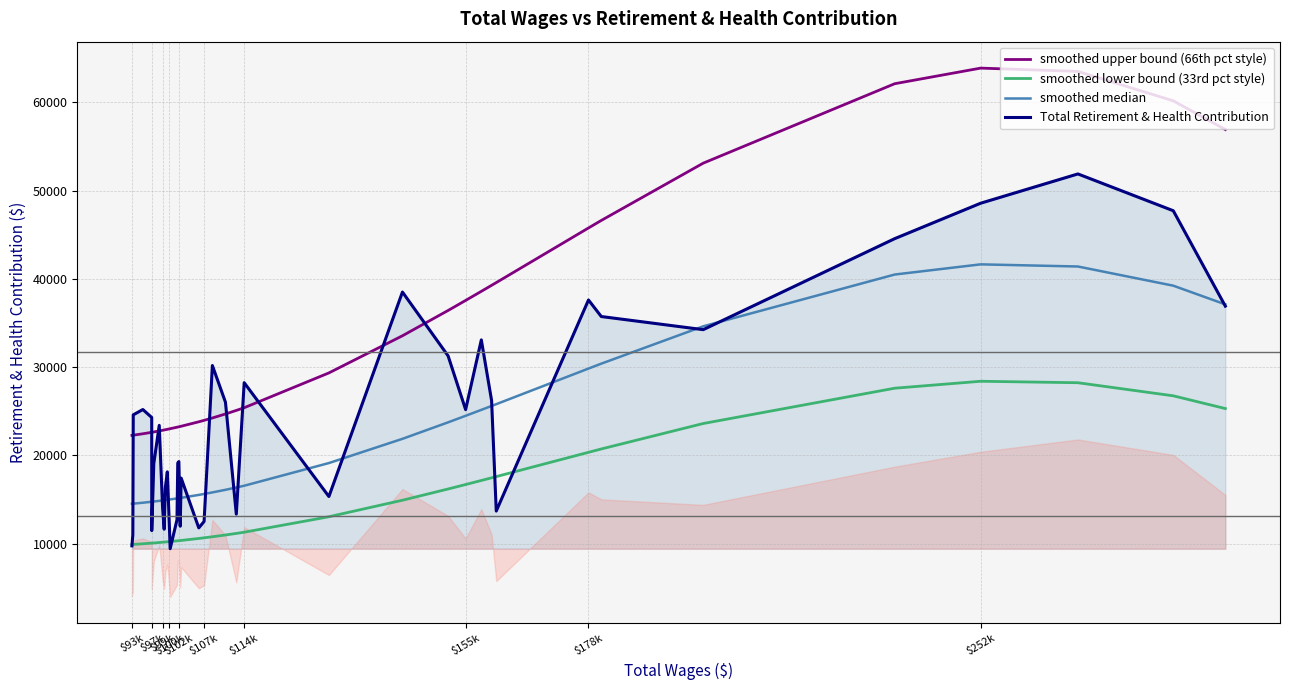

What are all the series names shown in the legend?

smoothed upper bound (66th pct style), smoothed lower bound (33rd pct style), smoothed median, Total Retirement & Health Contribution